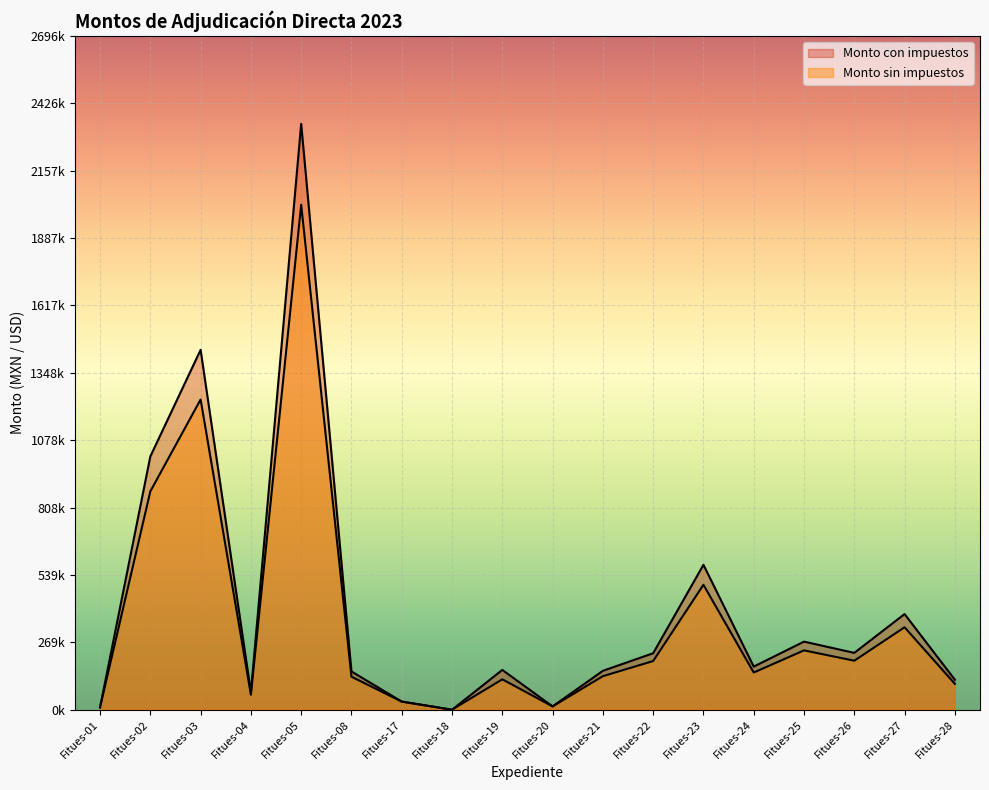

Which series has the largest range (max minus min)?

Monto con impuestos